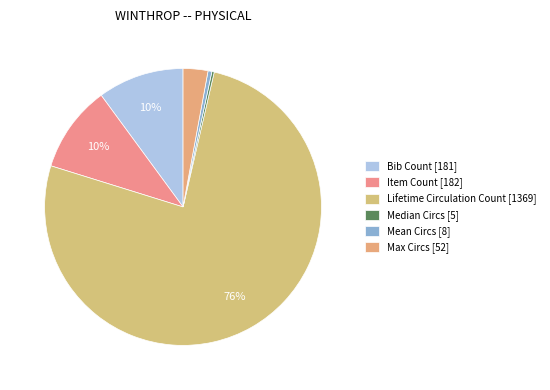

What percentage is NOT represented by Lifetime Circulation Count [1369]?

23.8%